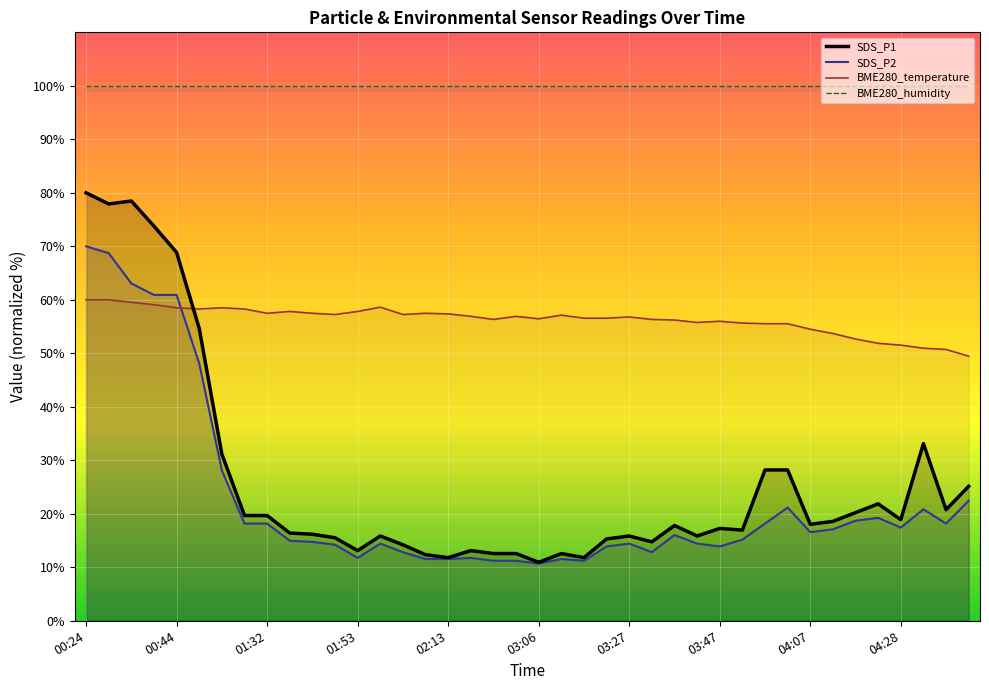

What is the lowest value of the BME280_humidity line series?

100.0